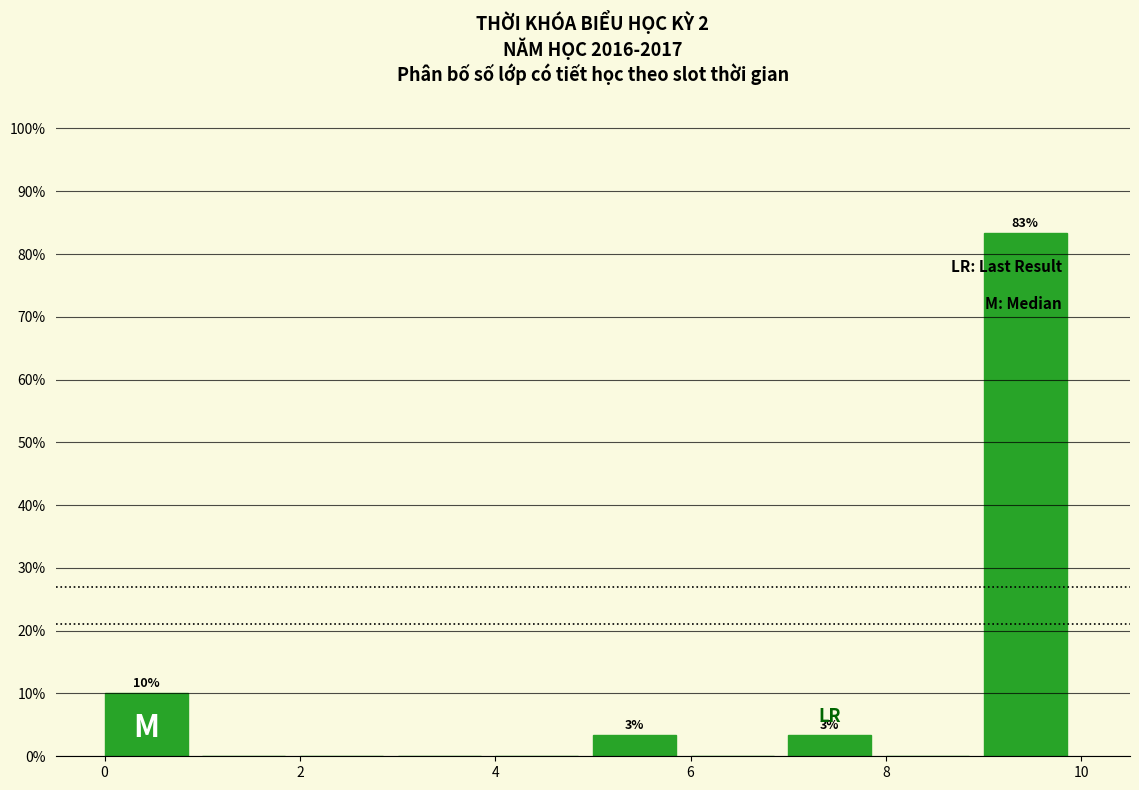

Which range on the x-axis has the tallest bar?

9 to 10